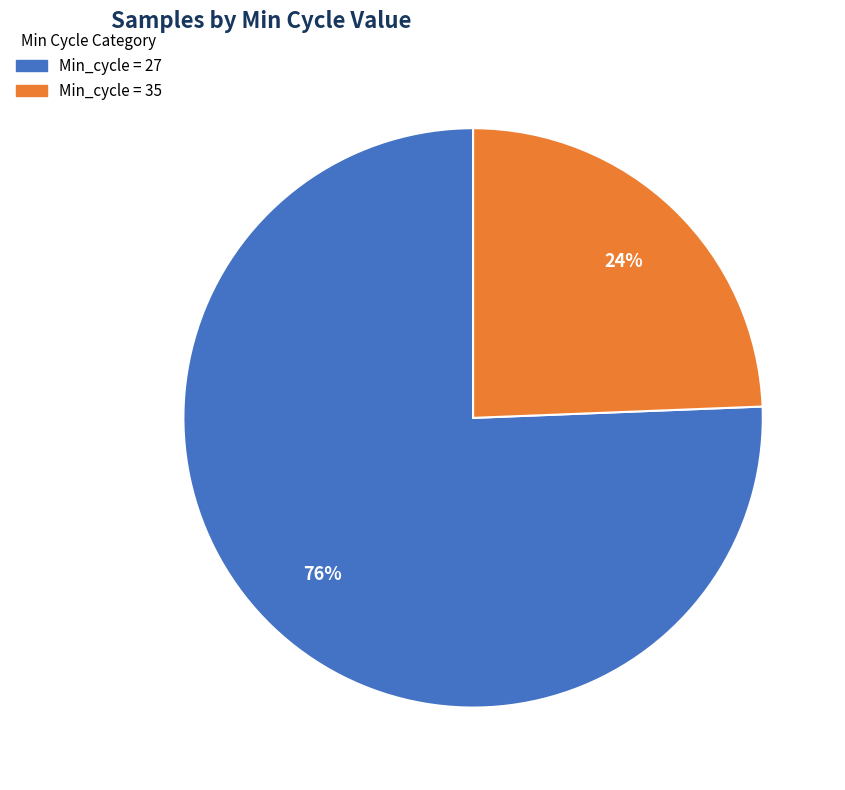

Is there any slice that represents more than half of the pie?

Yes